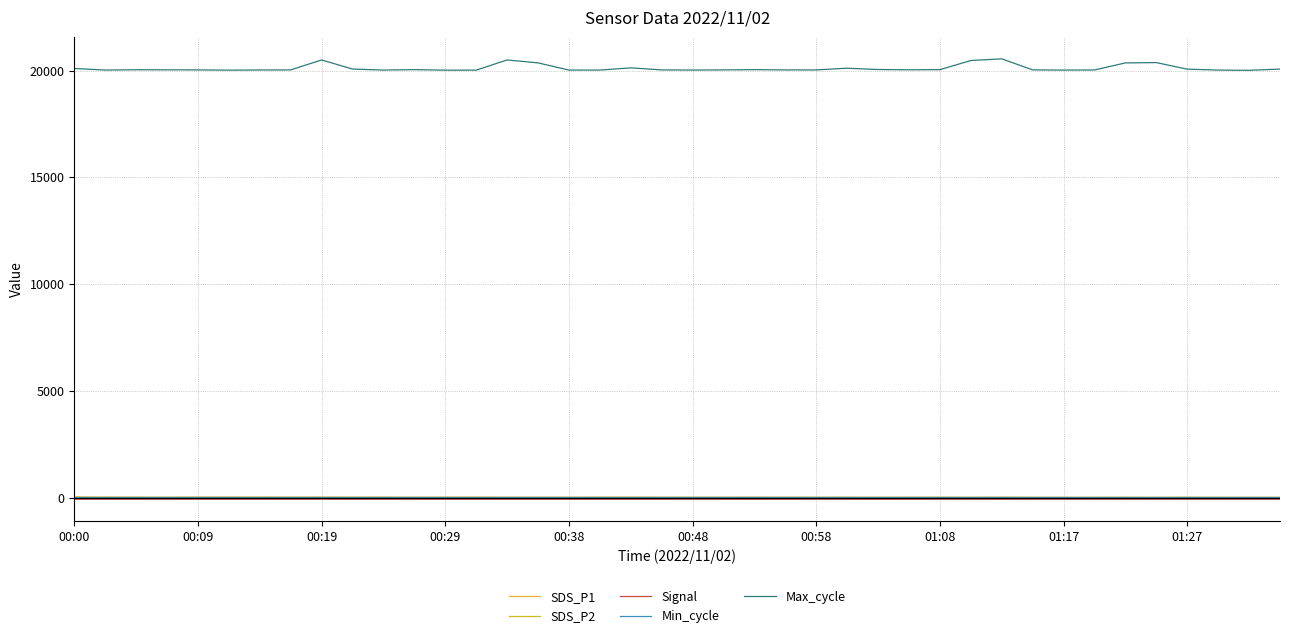

Which series has the largest range (max minus min)?

Max_cycle